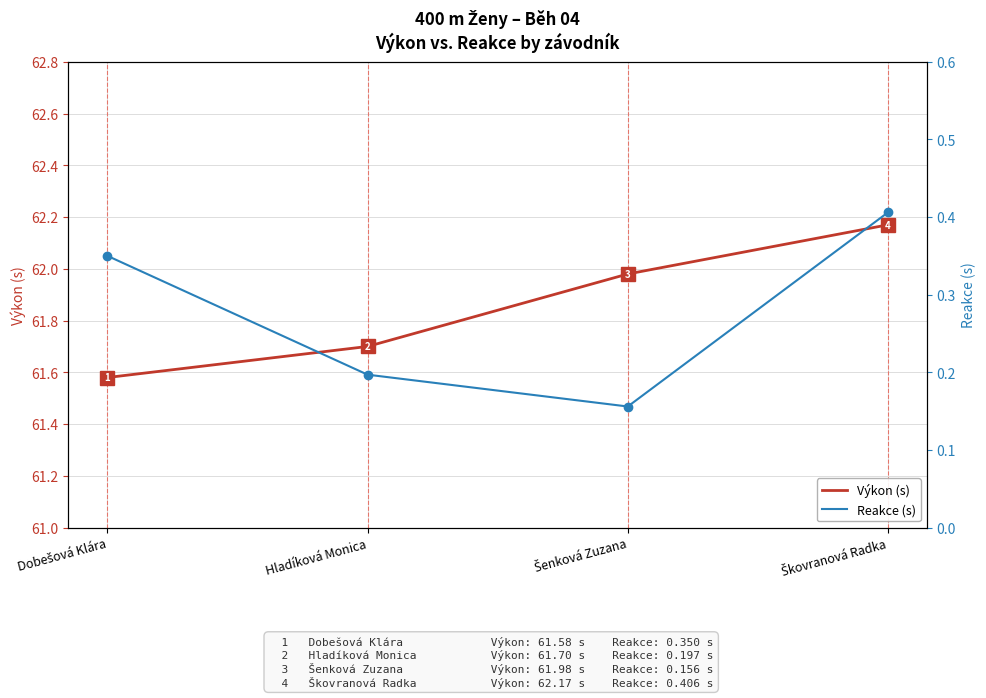

What is the label of the 3rd point from the left?

Šenková Zuzana